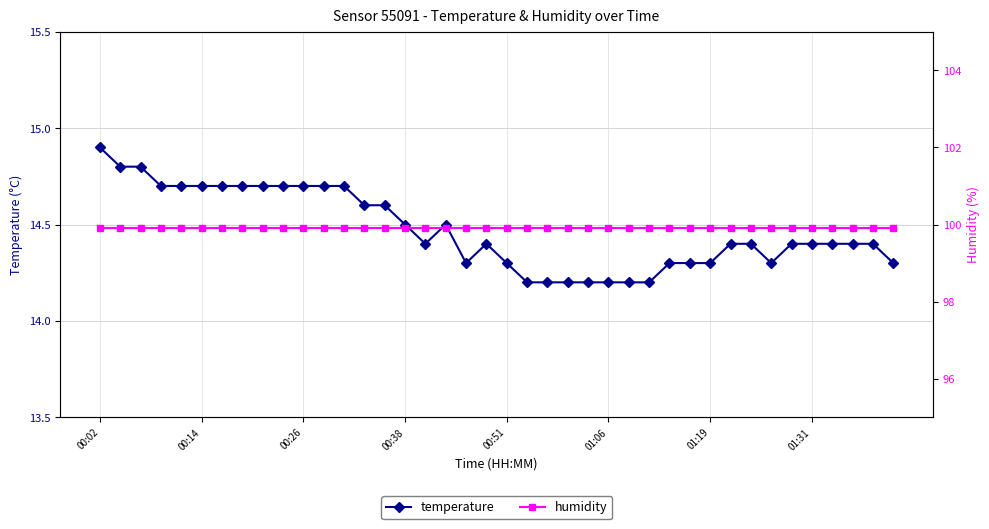

What position from the left is 31?

32